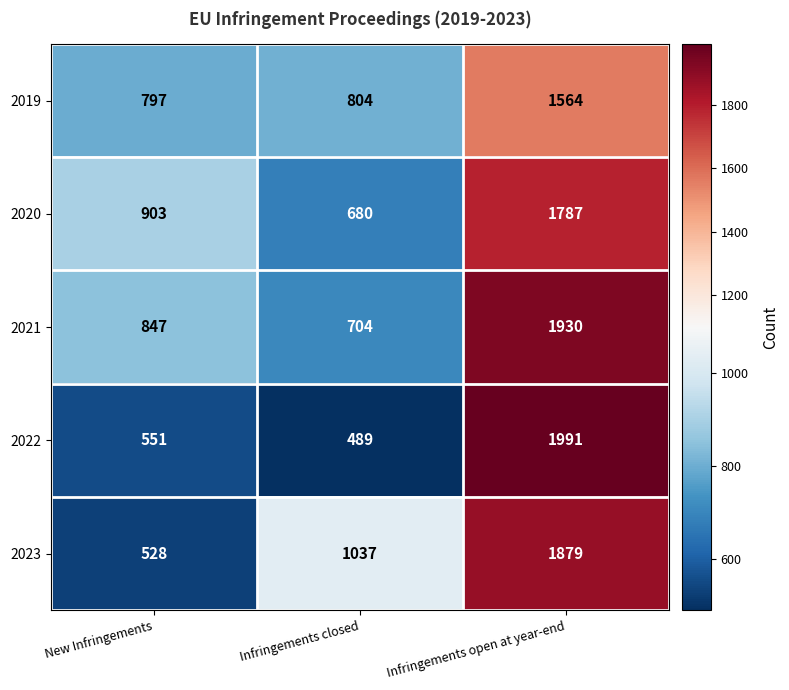

What is the difference between the maximum and minimum values in the 2023 series?

1351